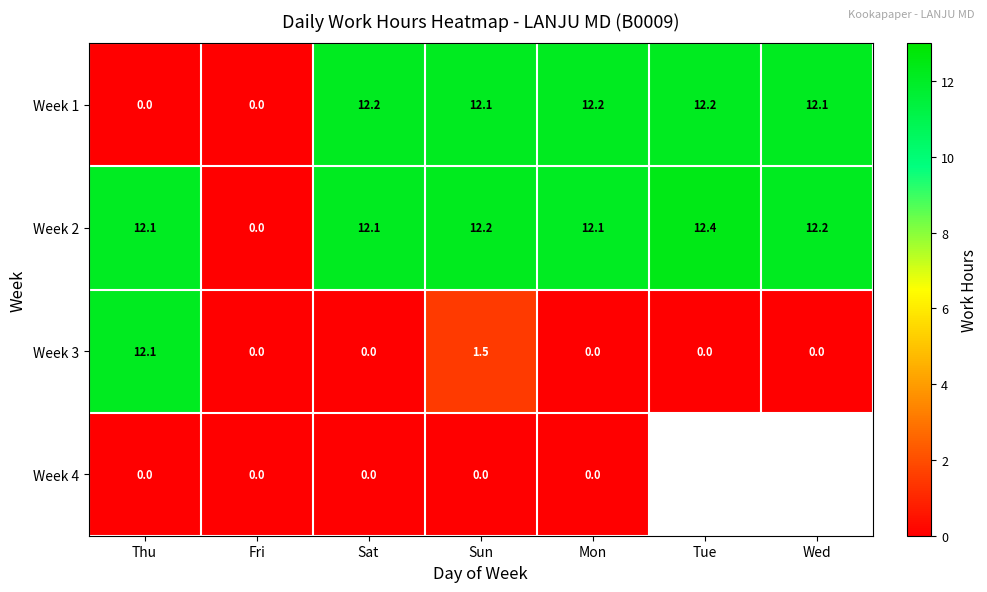

What is the sum of the Week 1 values at Tue and Wed?

24.3